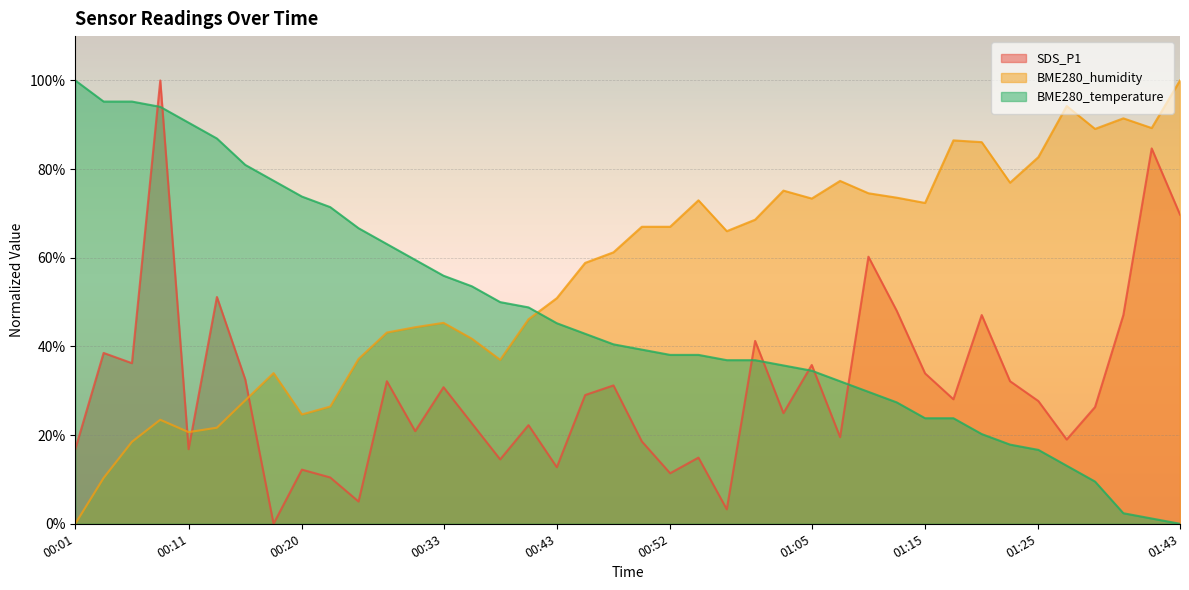

Is it true that BME280_temperature equals 57.9 at 00:45?

False